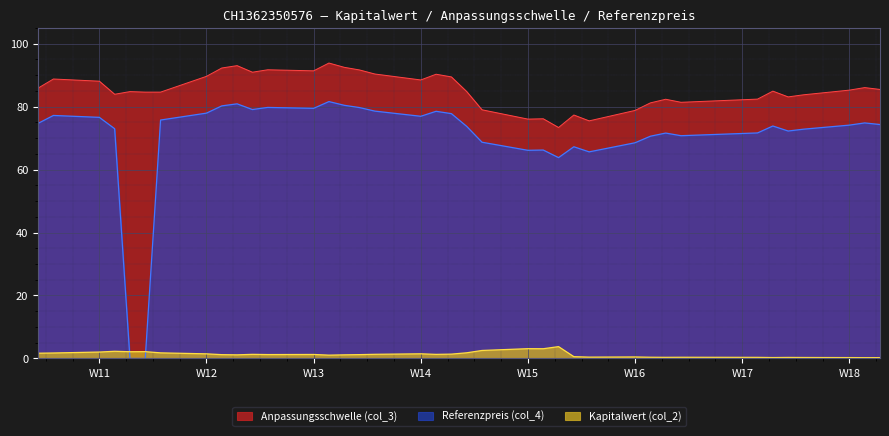

What is the total value across all series at 2025-03-14?

162.1